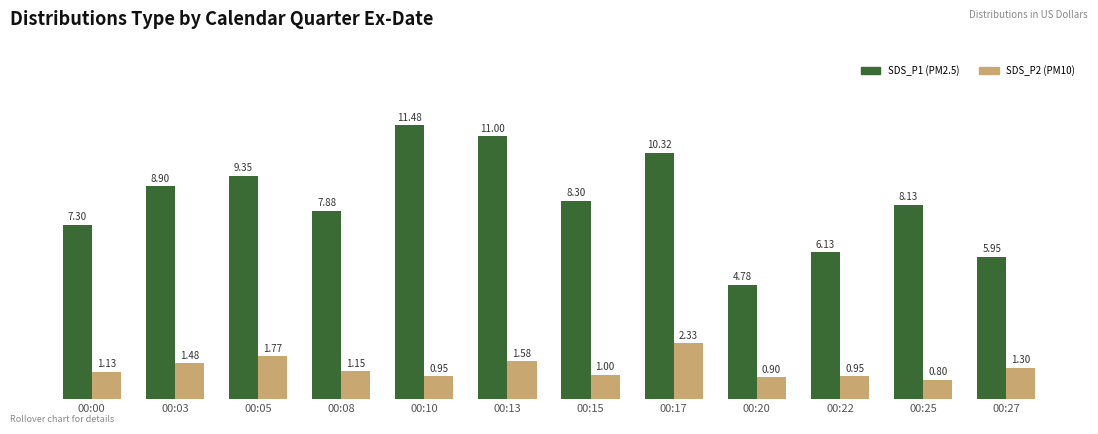

What is the total value across all series at 00:17?

12.7